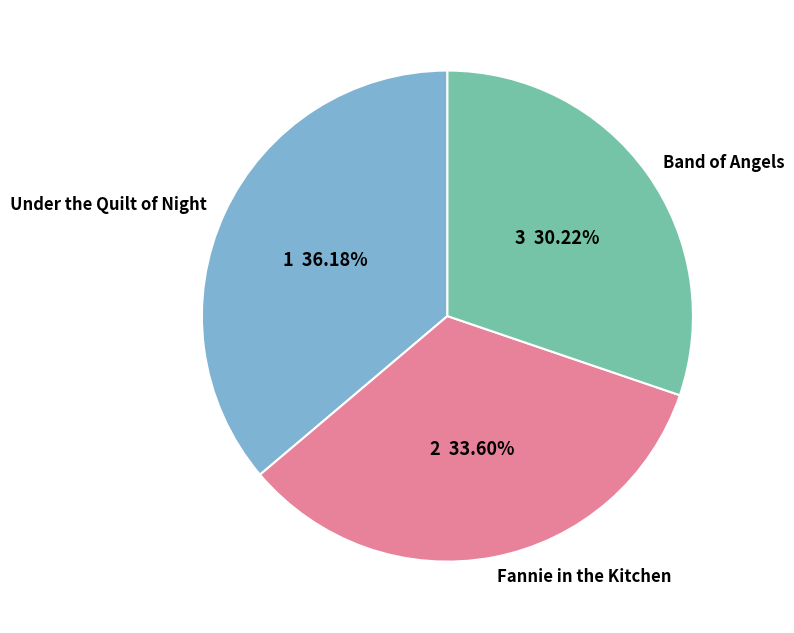

Rank the categories by value from highest to lowest.

Under the Quilt of Night, Fannie in the Kitchen, Band of Angels